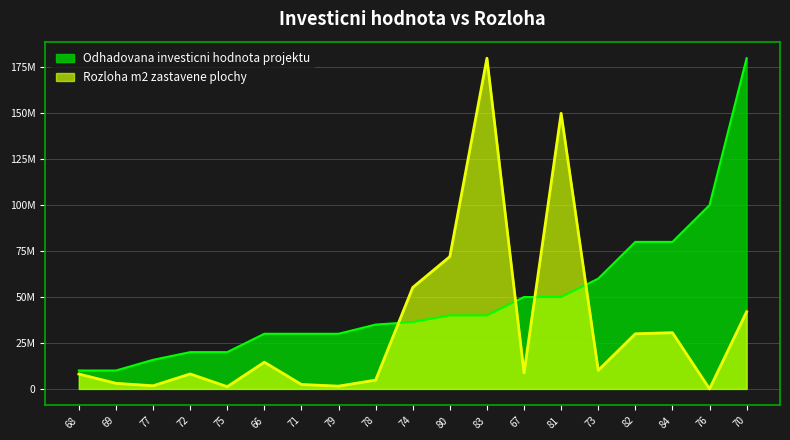

Between which two adjacent categories do Odhadovana investicni hodnota projektu and Rozloha m2 zastavene plochy first intersect?

78 and 74